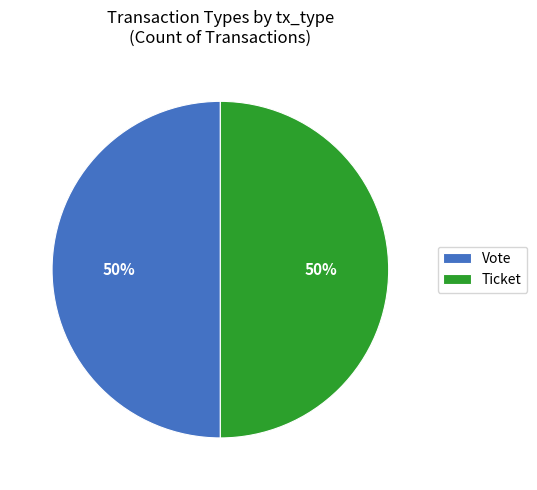

True or false: Vote accounts for 91% of the total.

False